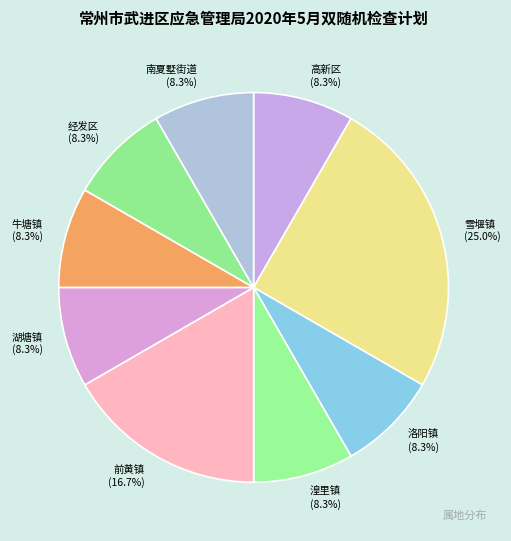

Is 湖塘镇 the majority of the pie?

No